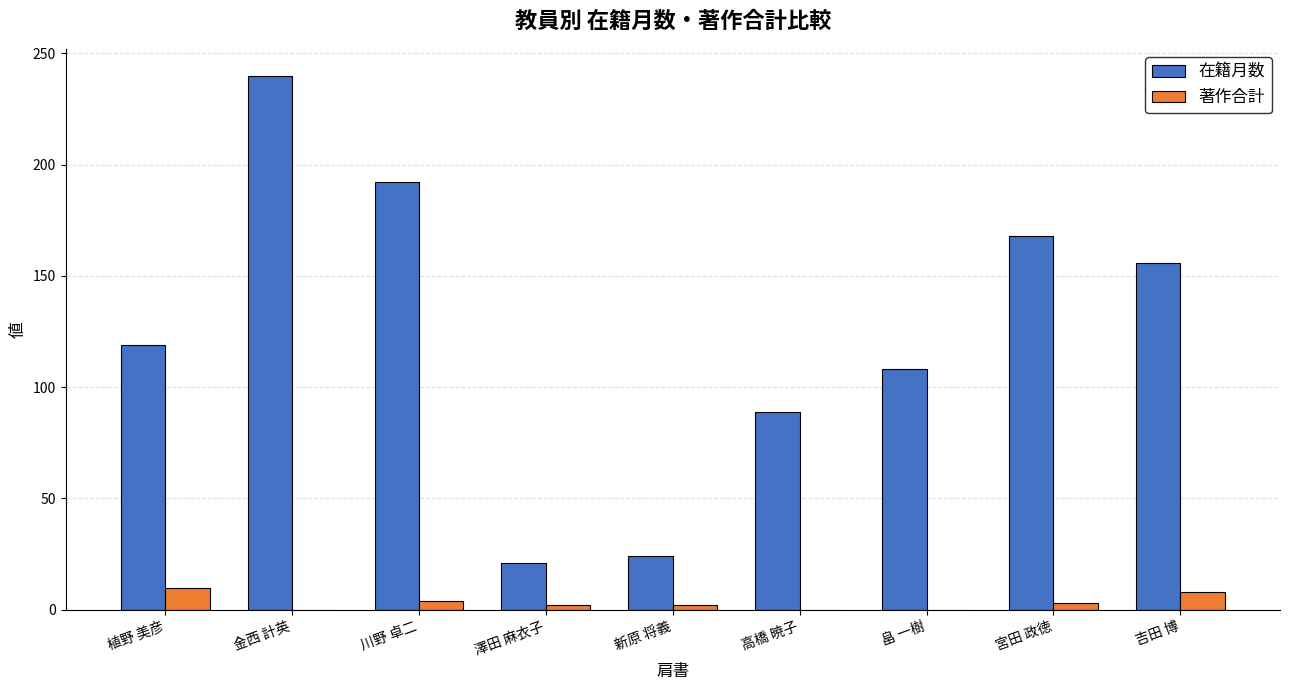

Is the value of 著作合計 at 澤田 麻衣子 greater than the value of 在籍月数 at 澤田 麻衣子?

No